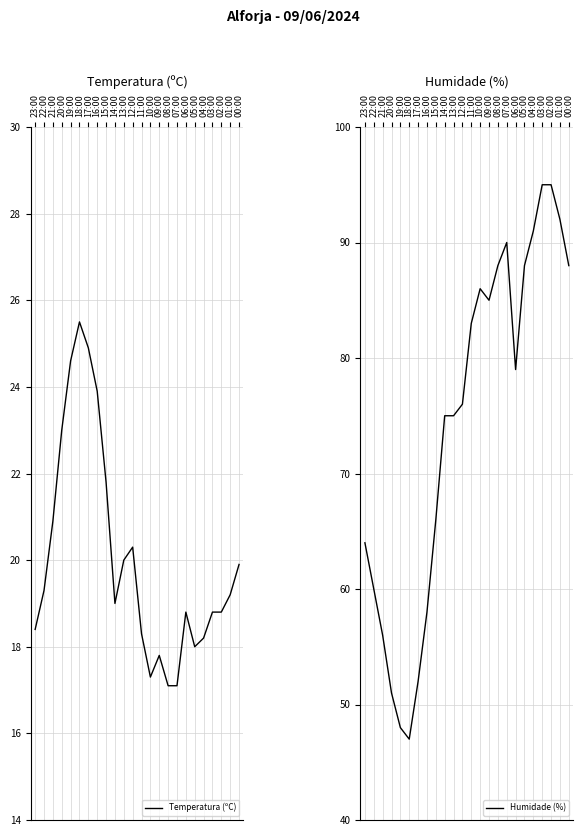

Which series has the widest spread of values?

Humidade (%)